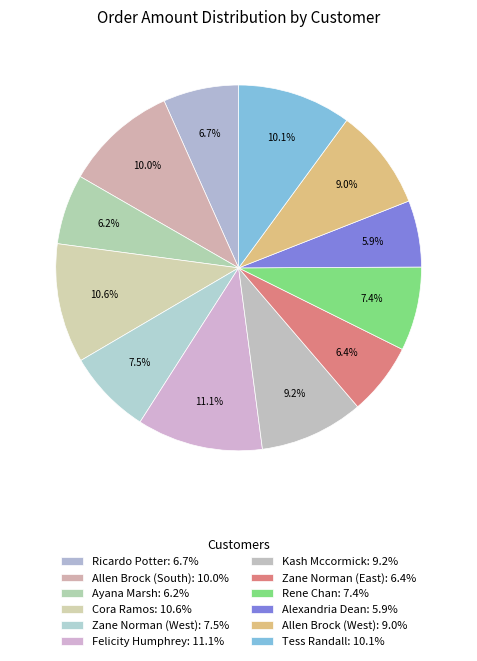

Count the number of slices in the pie.

12